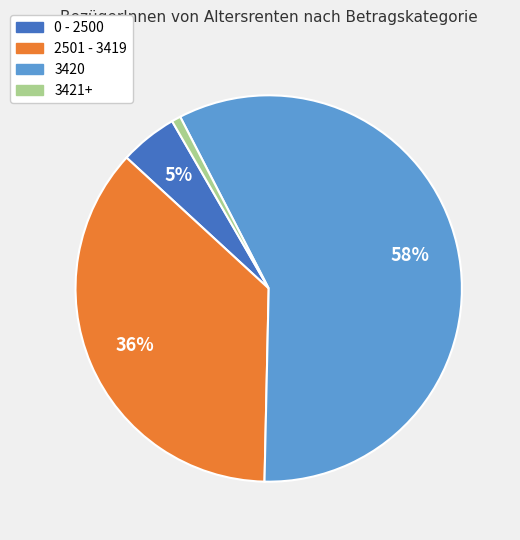

To the nearest percent, what is the difference between the largest and smallest slice percentages?

57%